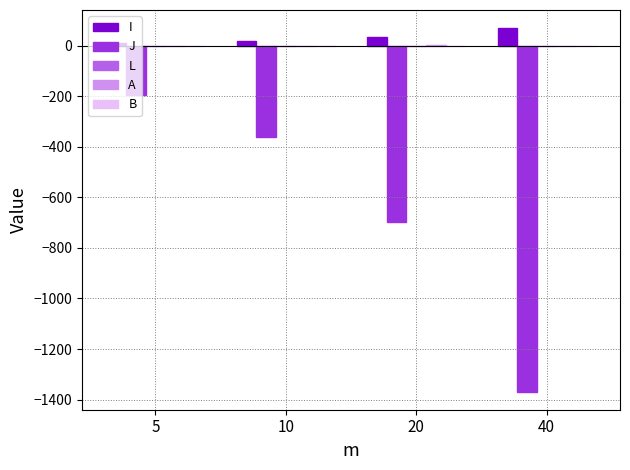

Is it true that I equals 69.4 at 40?

True